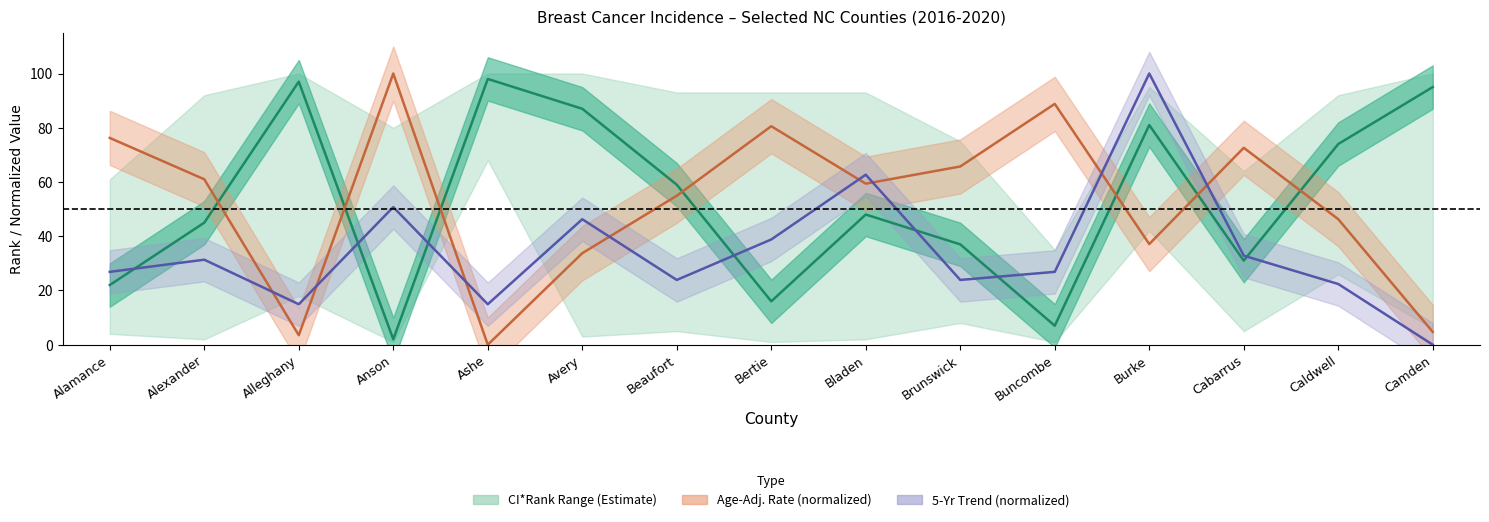

True or false: CI_Rank has a value of 29.4 at Caldwell.

False